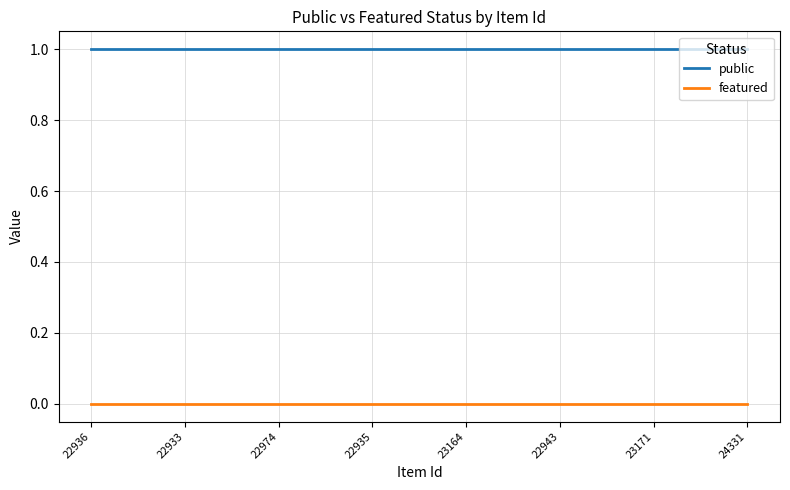

What position from the left is 22933?

2